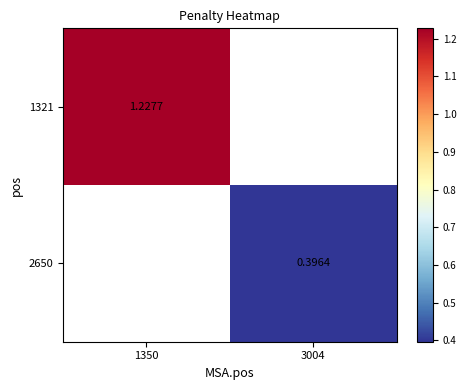

Is the value of 2650 at 3004 greater than the value of 1321 at 1350?

No